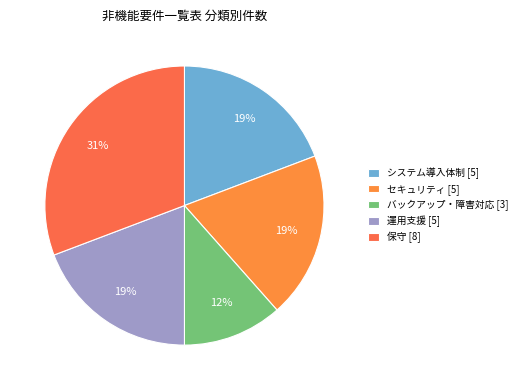

Which slice is the largest?

保守